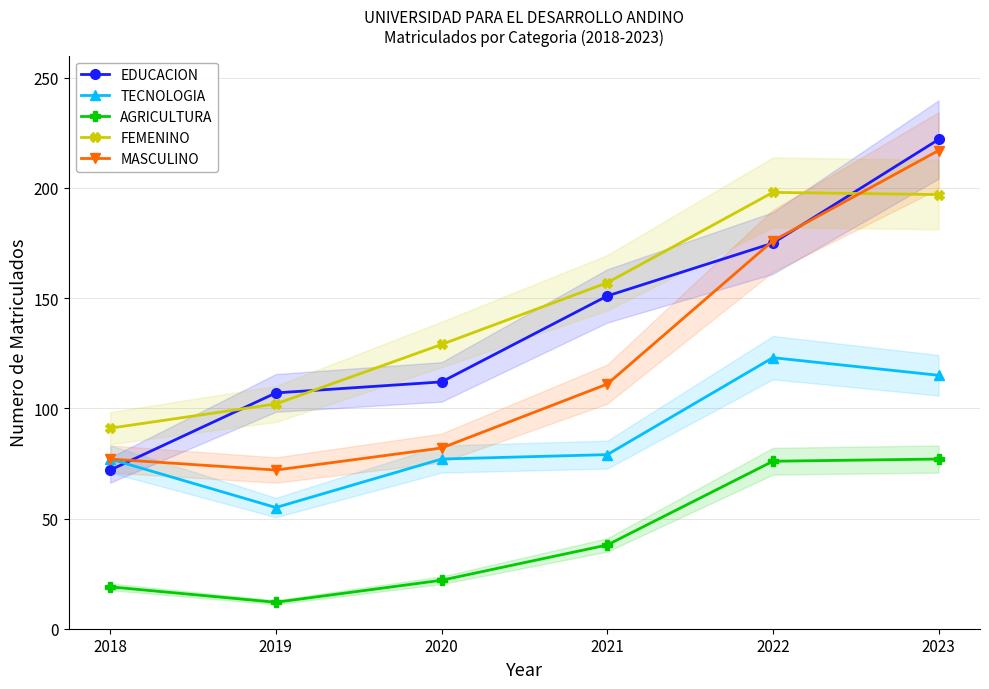

At 2022, list the series in order from smallest to largest.

AGRICULTURA, TECNOLOGIA, EDUCACION, MASCULINO, FEMENINO